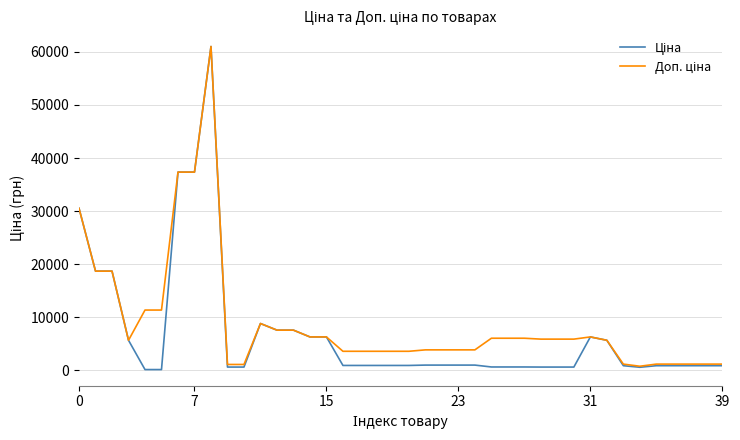

What is the greatest value displayed?

61024.7